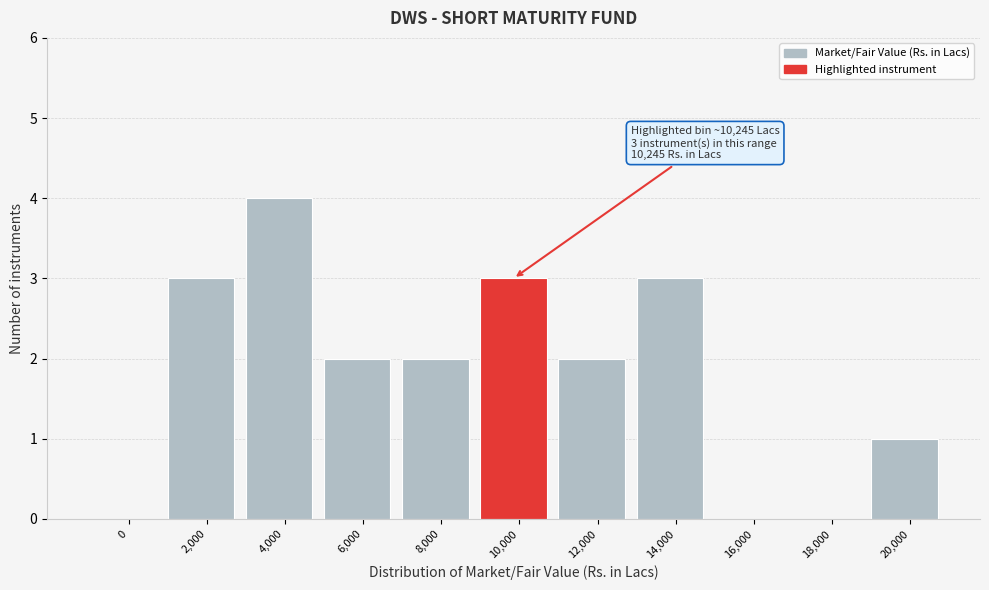

Reading right to left, transcribe all the data shown in this chart.

20,000=1	18,000=0	16,000=0	14,000=3	12,000=2	10,000=3	8,000=2	6,000=2	4,000=4	2,000=3	0=0